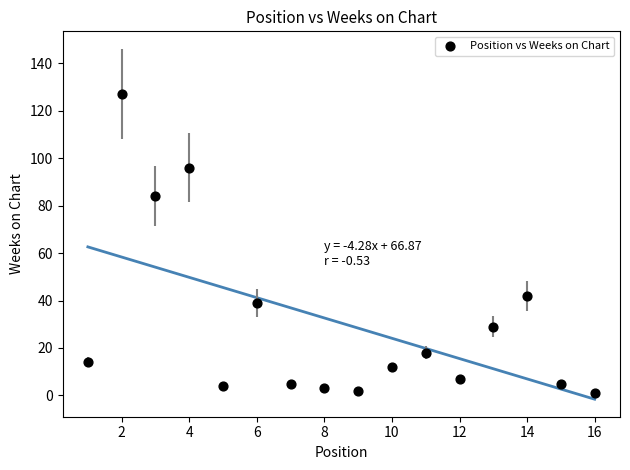

What Y value in the scatter plot is closest to 64?

84